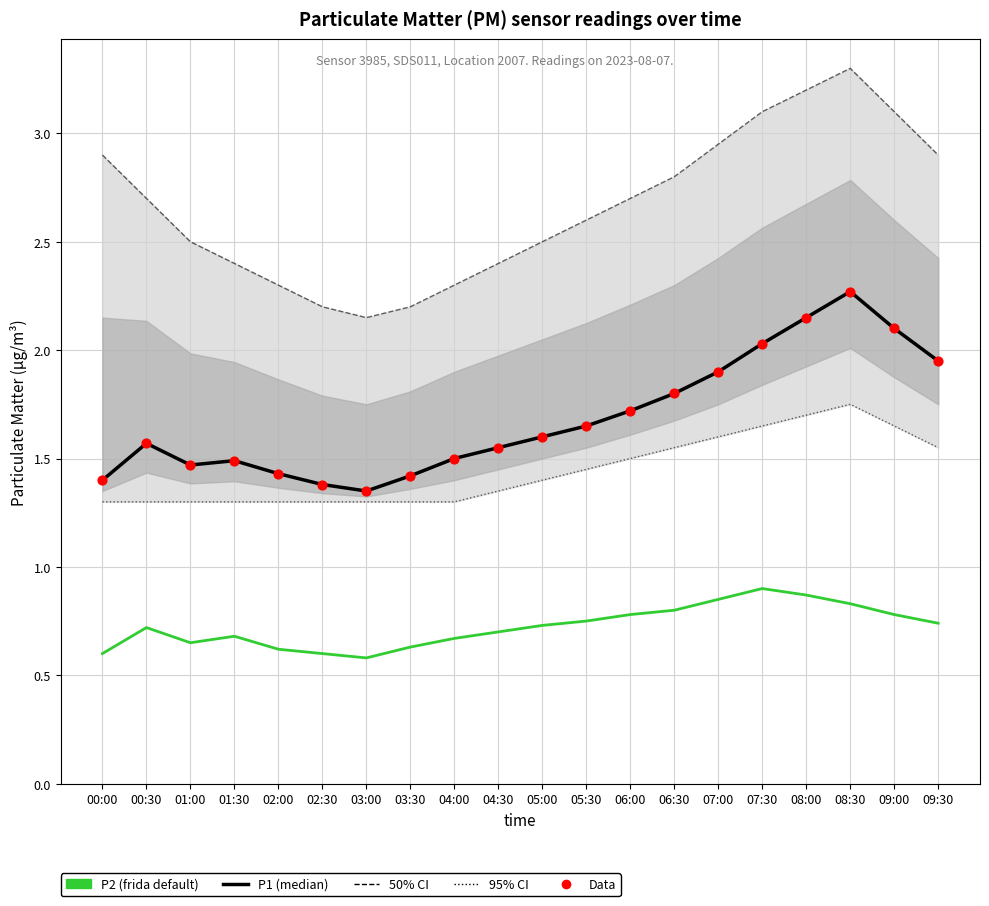

What is the total value across all series at 04:00?

3.7